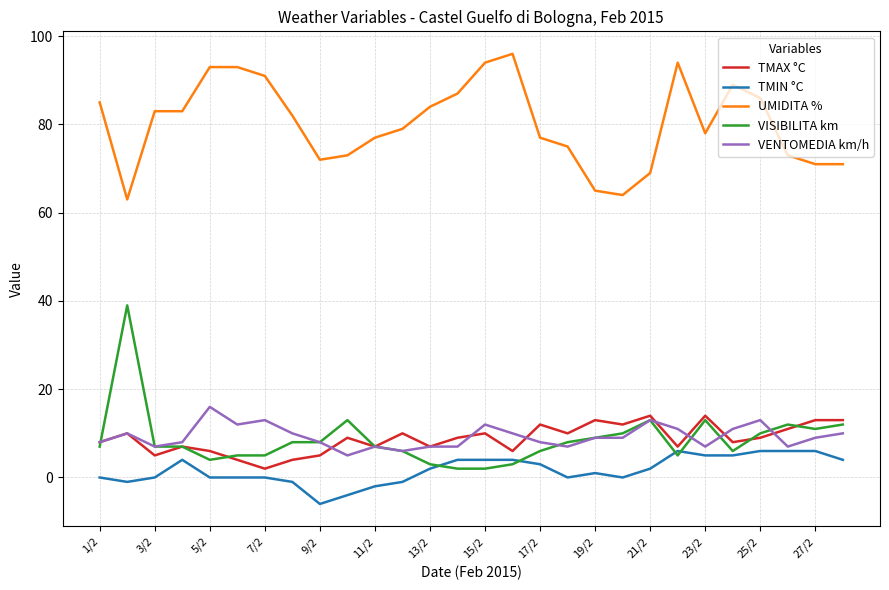

Which series has the largest total across all categories?

UMIDITA %